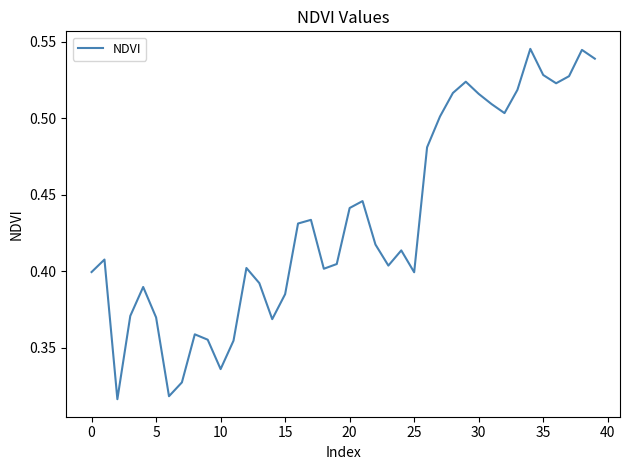

Reading left to right, what are all the values shown in this chart?

0.4	0.4	0.3	0.4	0.4	0.4	0.3	0.3	0.4	0.4	0.3	0.4	0.4	0.4	0.4	0.4	0.4	0.4	0.4	0.4	0.4	0.4	0.4	0.4	0.4	0.4	0.5	0.5	0.5	0.5	0.5	0.5	0.5	0.5	0.5	0.5	0.5	0.5	0.5	0.5